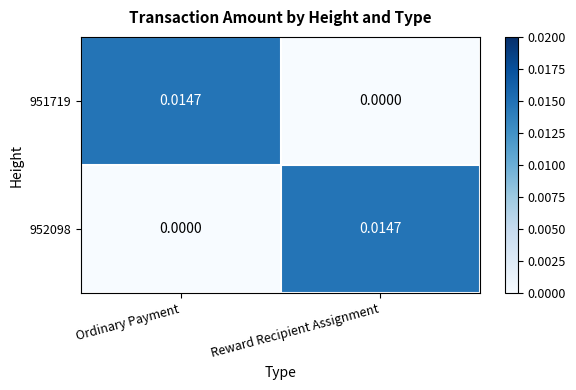

Which category has the highest value in the 951719 series?

Ordinary Payment